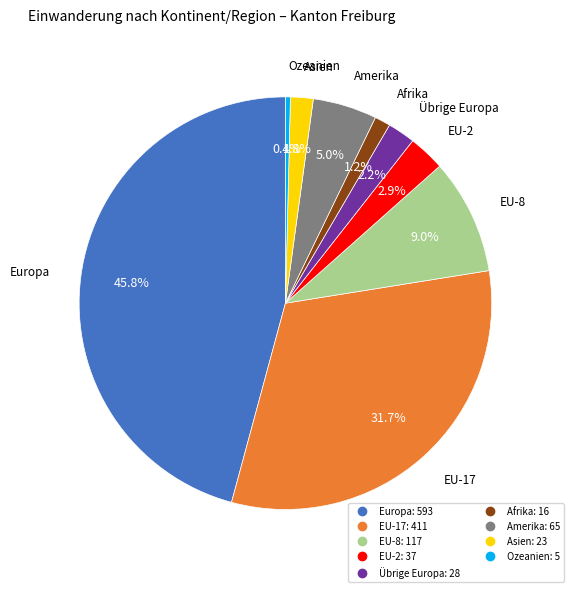

To the nearest percent, what is the difference between the largest and smallest slice percentages?

45%